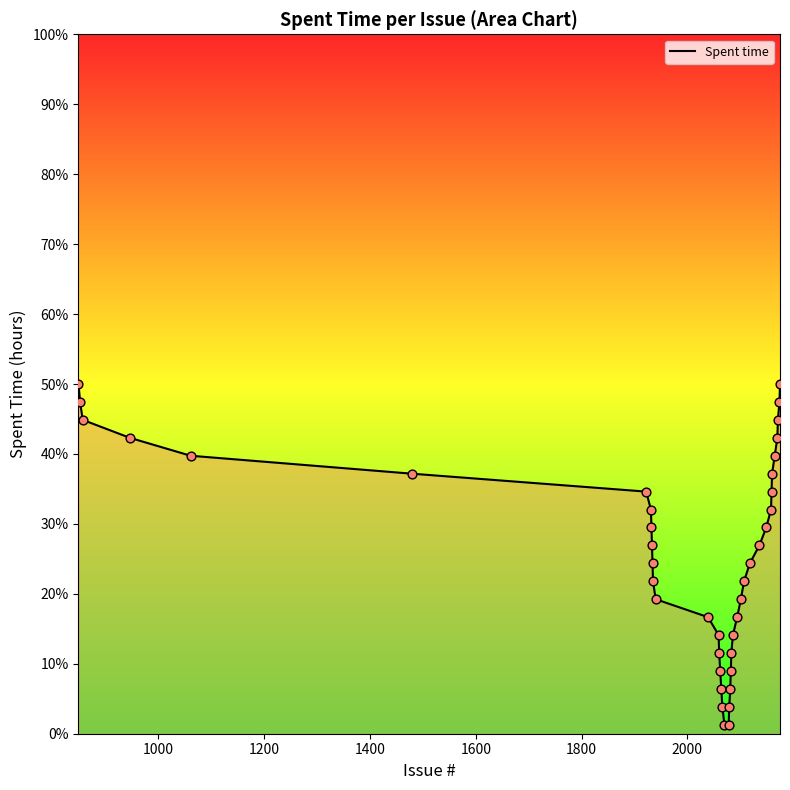

What is the greatest value displayed?

50.0